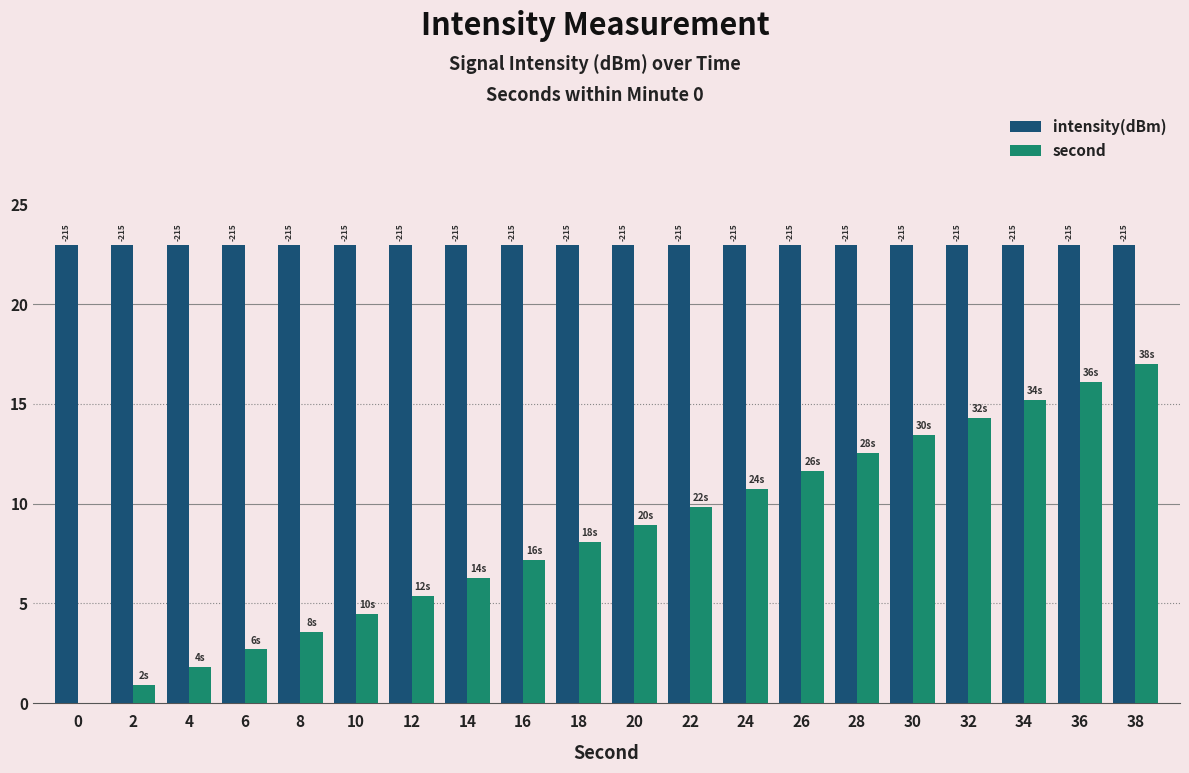

At how many categories does at least one series exceed 13?

20